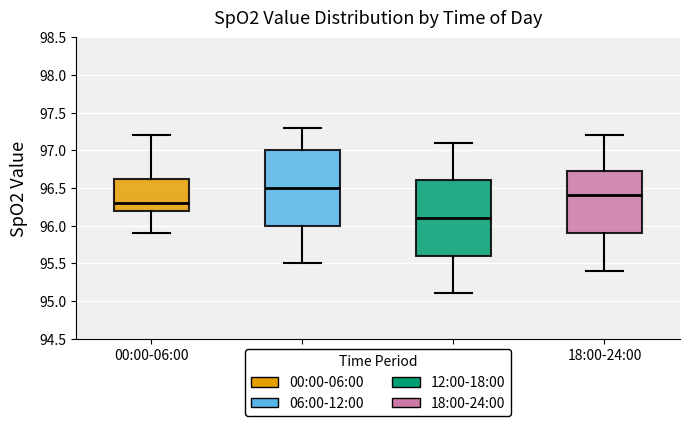

Which box has the highest median line?

06:00-12:00